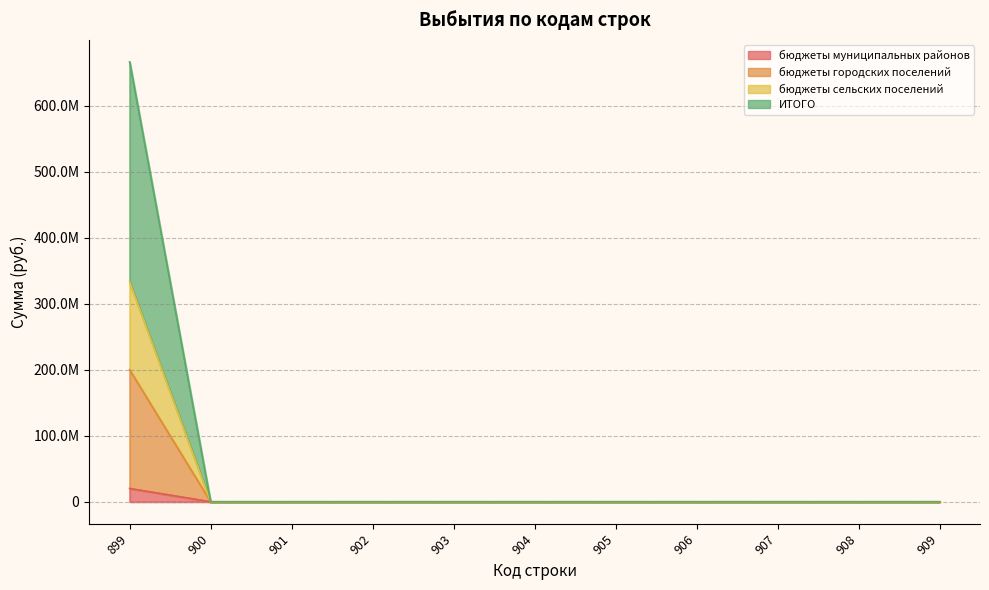

Which series has the largest total across all categories?

ИТОГО